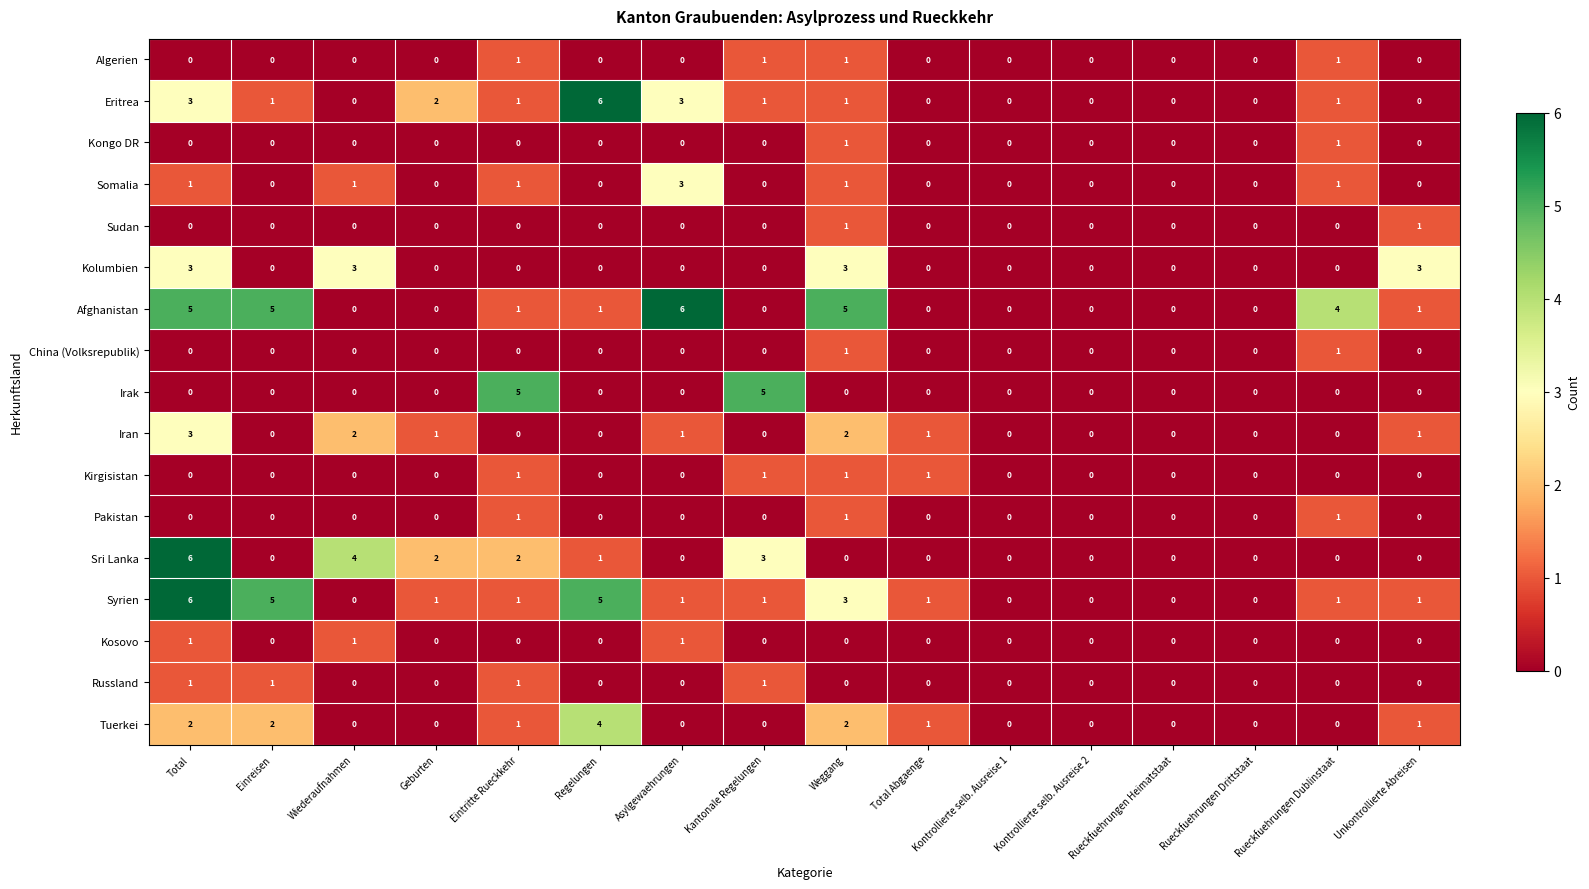

At which category is the sum across all series the highest?

Total